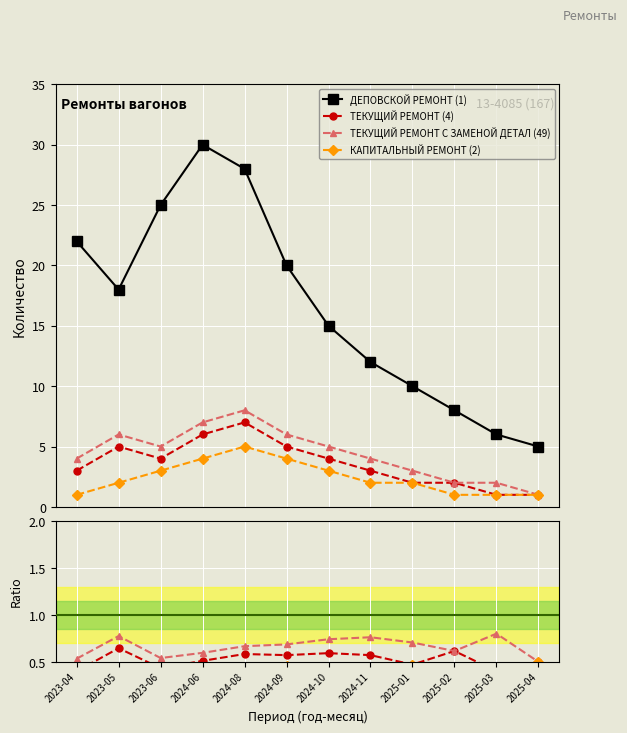

What are all the series names shown in the legend?

ДЕПОВСКОЙ РЕМОНТ (1), ТЕКУЩИЙ РЕМОНТ (4), ТЕКУЩИЙ РЕМОНТ С ЗАМЕНОЙ ДЕТАЛ (49), КАПИТАЛЬНЫЙ РЕМОНТ (2)